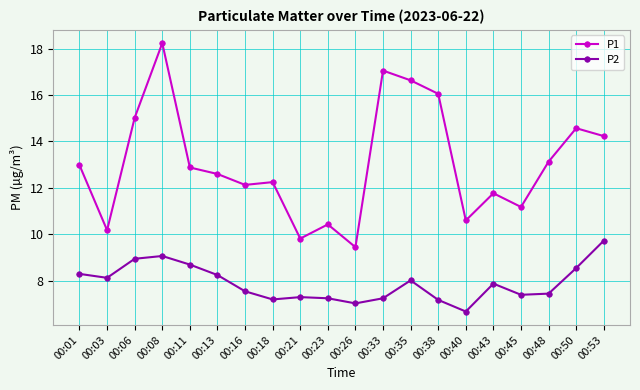

How many series are shown in this chart?

2